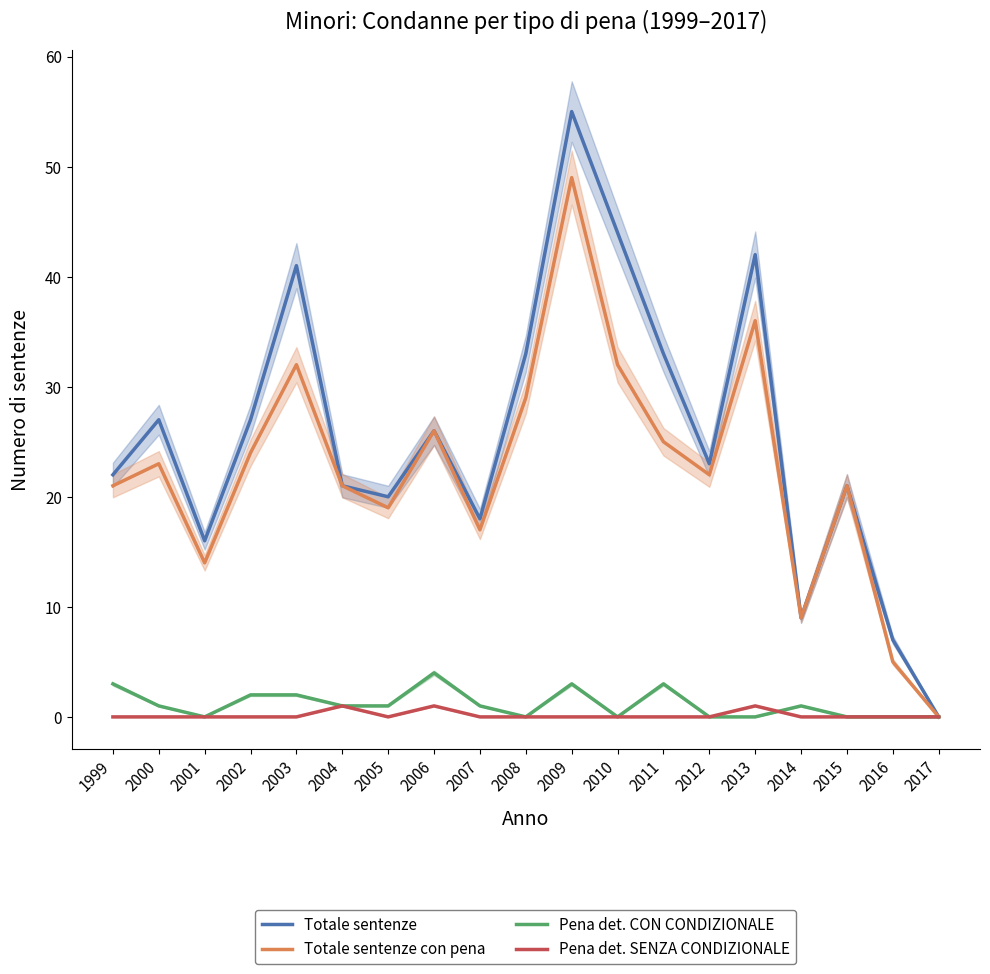

How many data points does each series have?

19